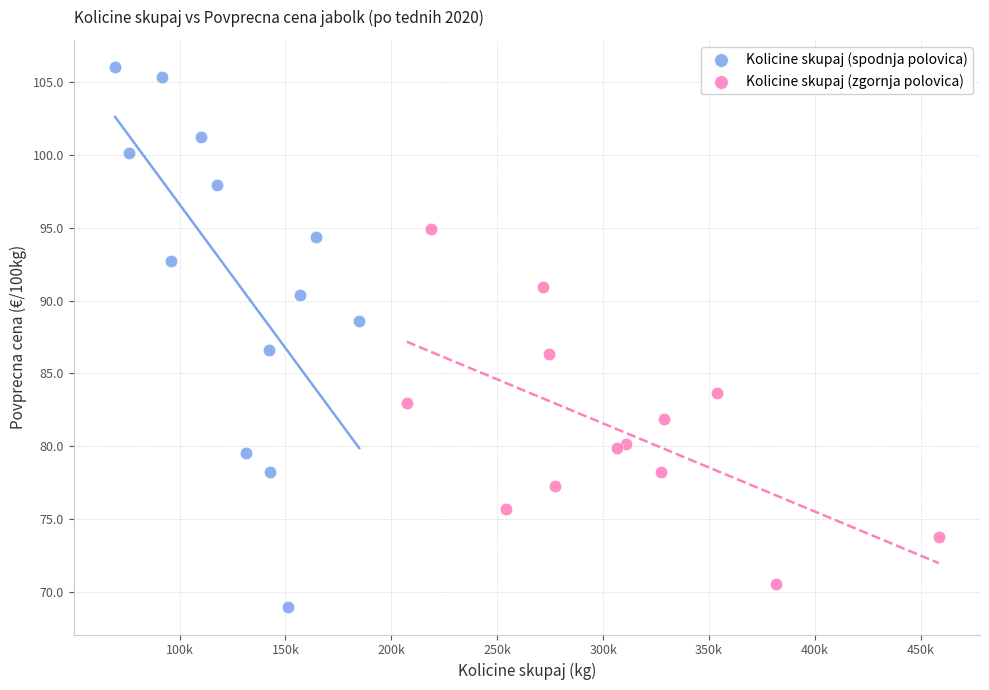

Which series contains the highest Y value?

Kolicine skupaj (spodnja polovica)